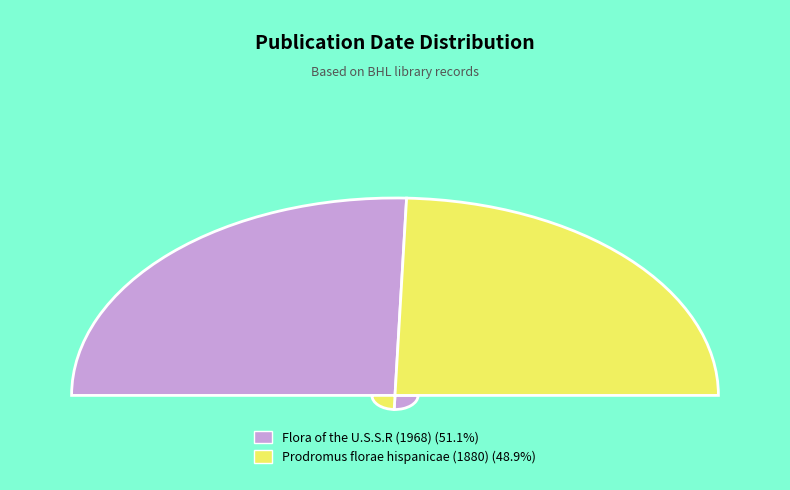

To the nearest percent, what is the difference between the largest and smallest slice percentages?

2%